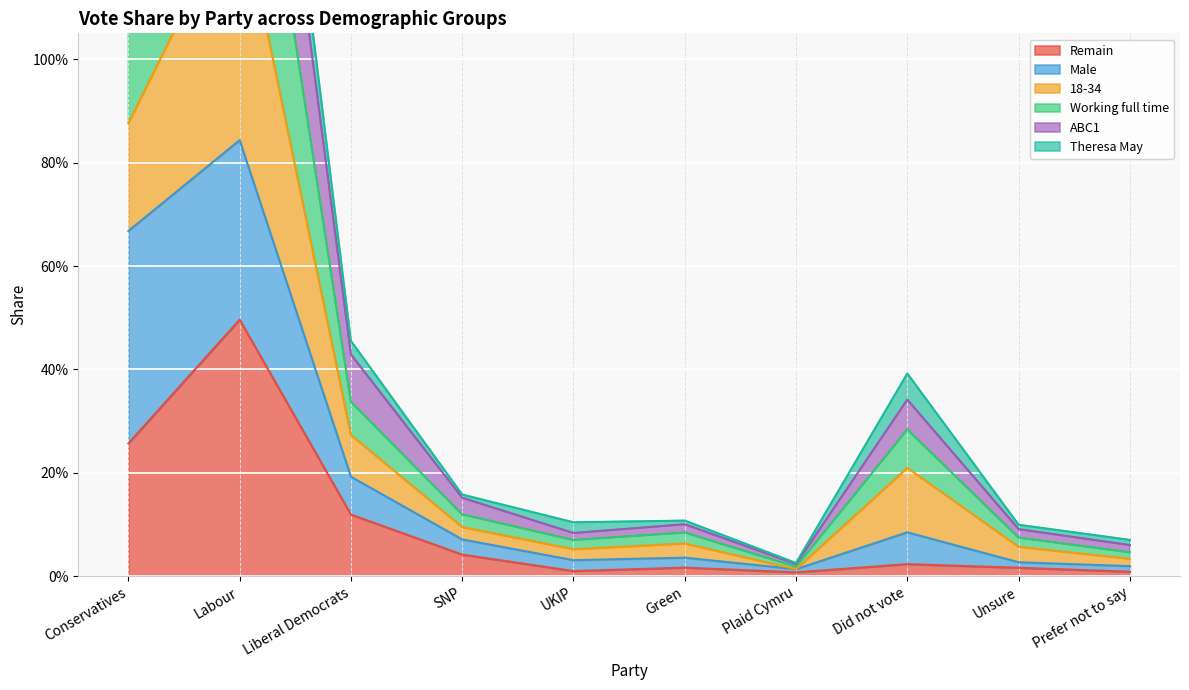

True or false: Male and Working full time intersect in this chart.

False